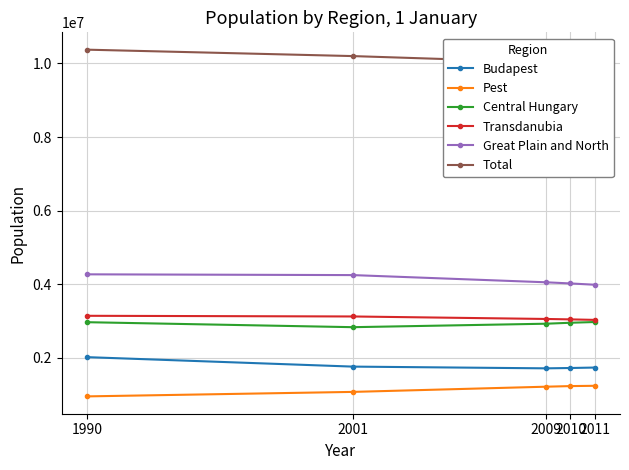

Count the number of categories in the chart.

5